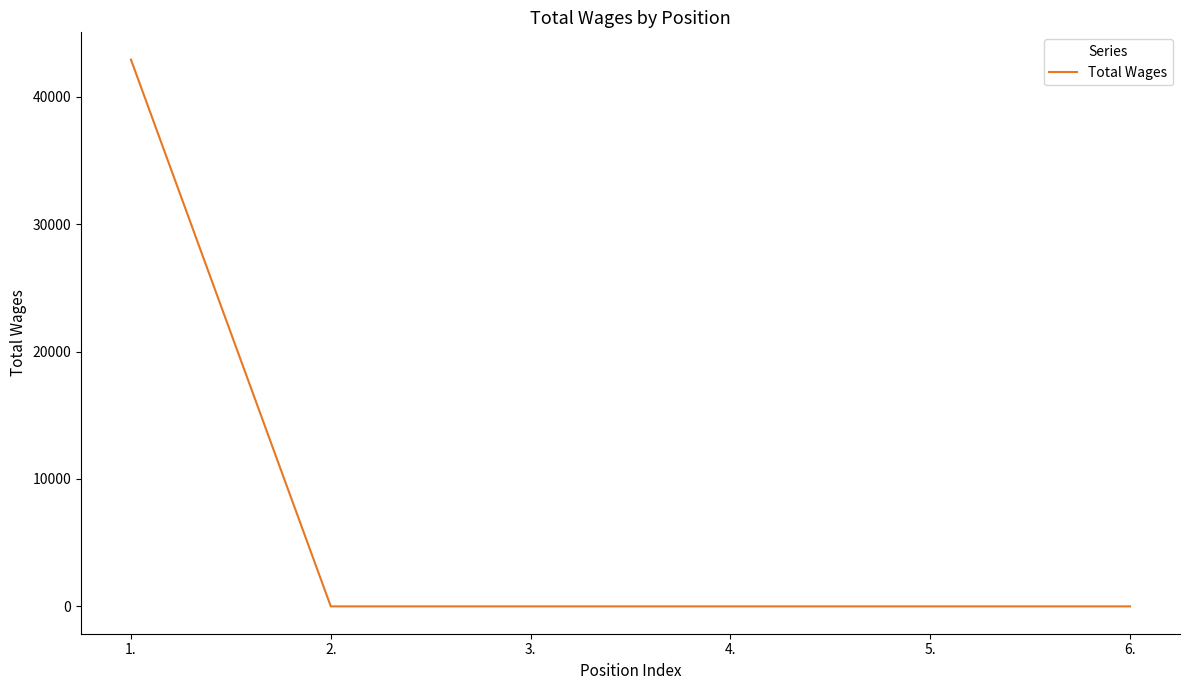

What position from the left is 6.?

6